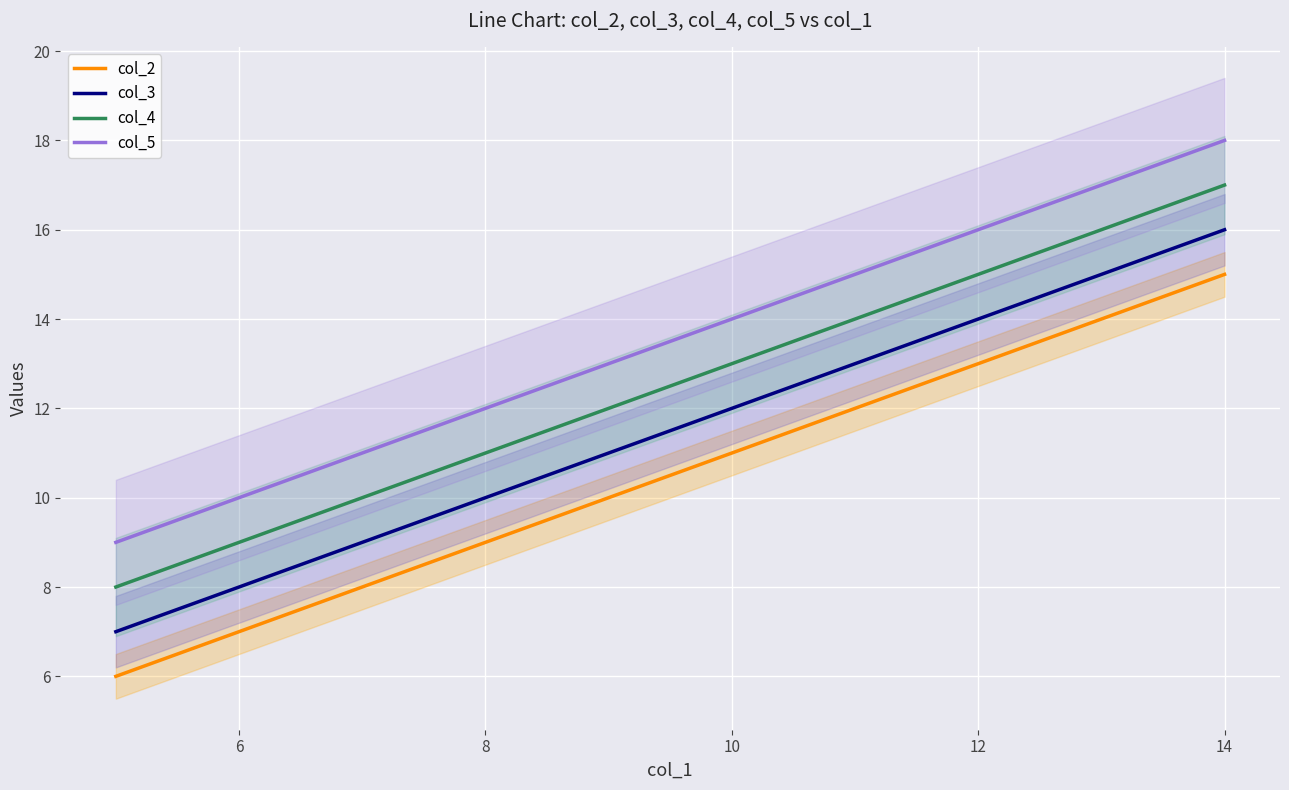

Reading right to left, what are all the values shown in this chart?

col_2: 15	14	13	12	11	10	9	8	7	6
col_3: 16	15	14	13	12	11	10	9	8	7
col_4: 17	16	15	14	13	12	11	10	9	8
col_5: 18	17	16	15	14	13	12	11	10	9